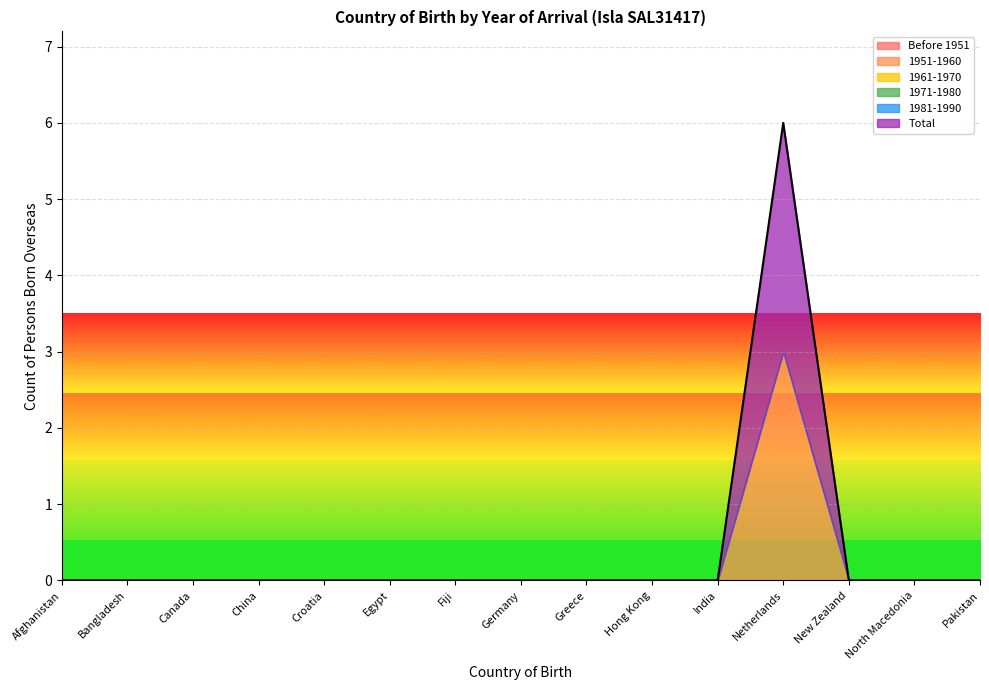

How many series are shown in this chart?

6